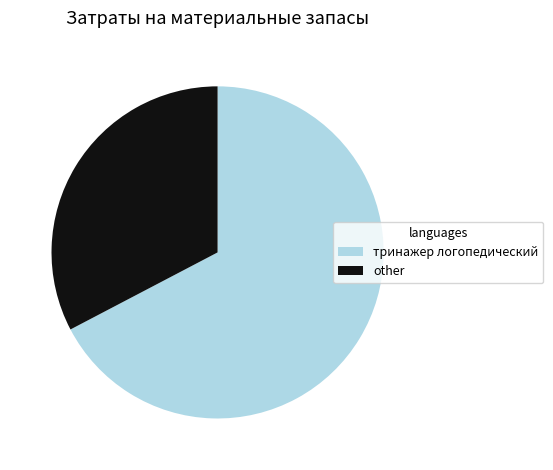

True or false: тринажер логопедический accounts for 67% of the total.

True